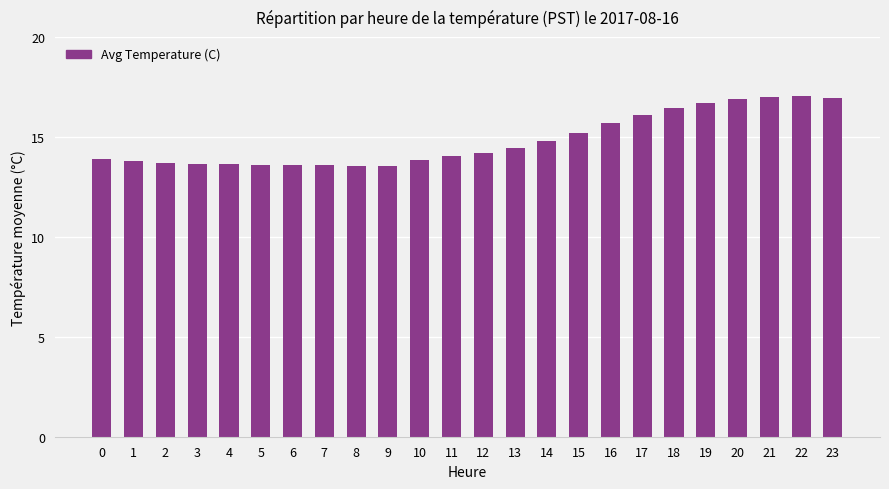

What is the ratio of the value at 14 to the value at 8?

1.1